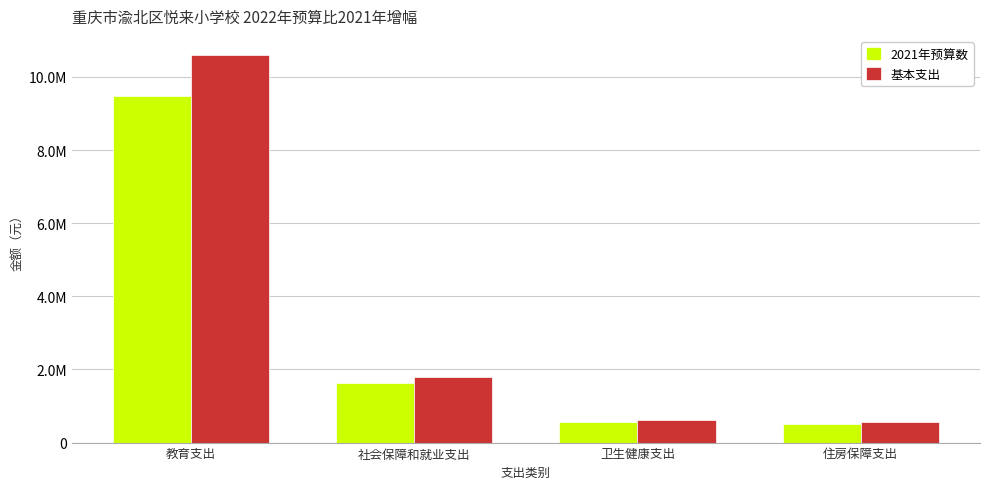

What is the total value across all series at 社会保障和就业支出?

3409110.2